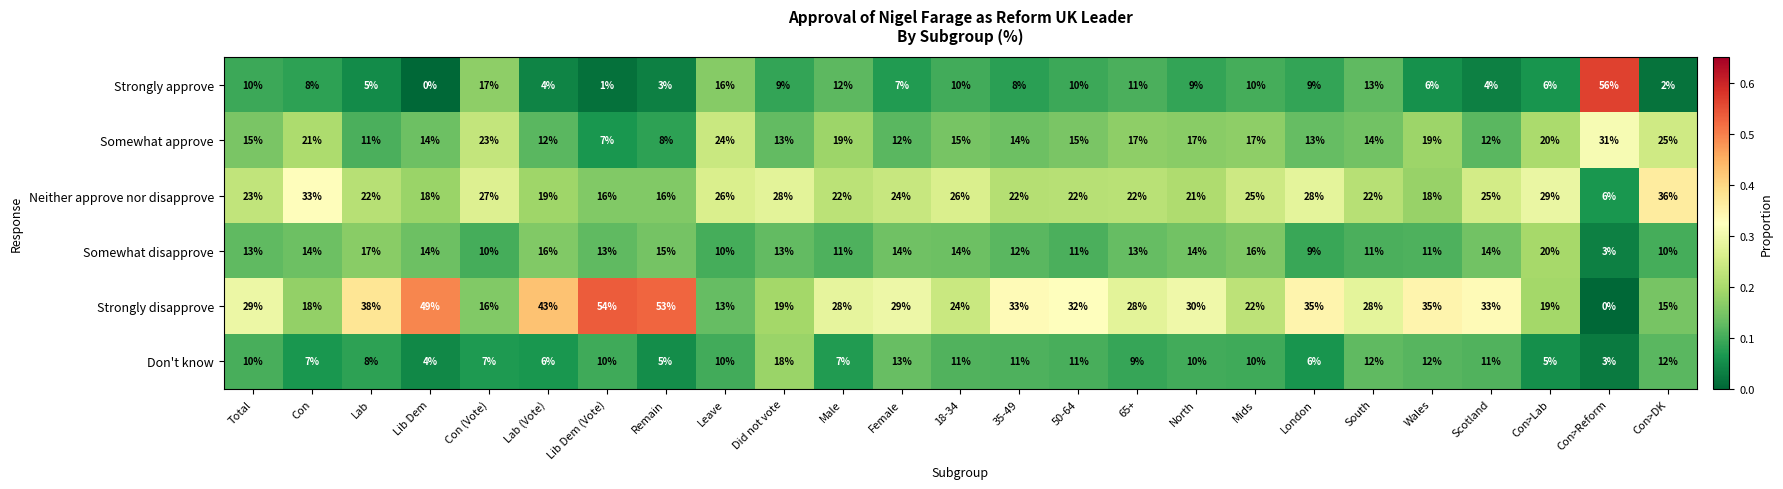

List the series in order of their peak value, lowest first.

Don't know, Somewhat disapprove, Somewhat approve, Neither approve nor disapprove, Strongly disapprove, Strongly approve